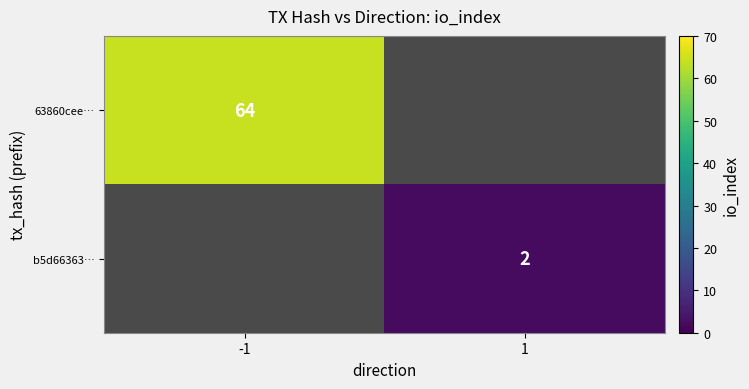

The 63860cee… series shows 93 at -1. True or false?

False